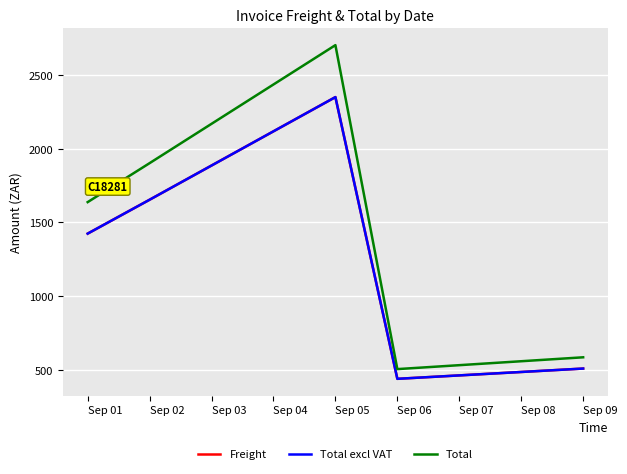

At how many categories does at least one series exceed 1845?

2